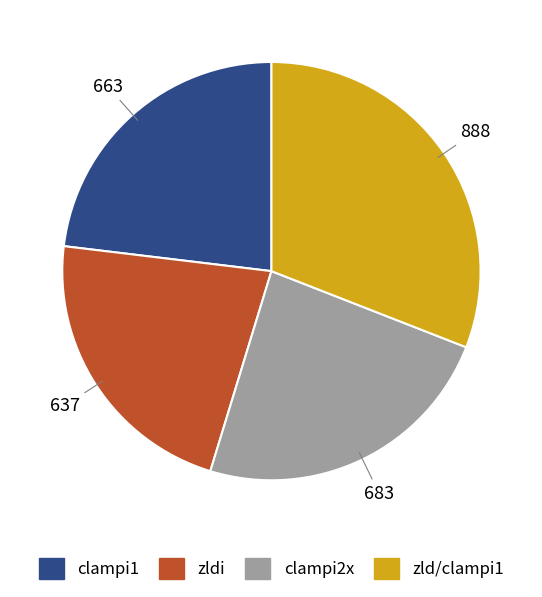

Rank the categories by value from highest to lowest.

zld/clampi1, clampi2x, clampi1, zldi